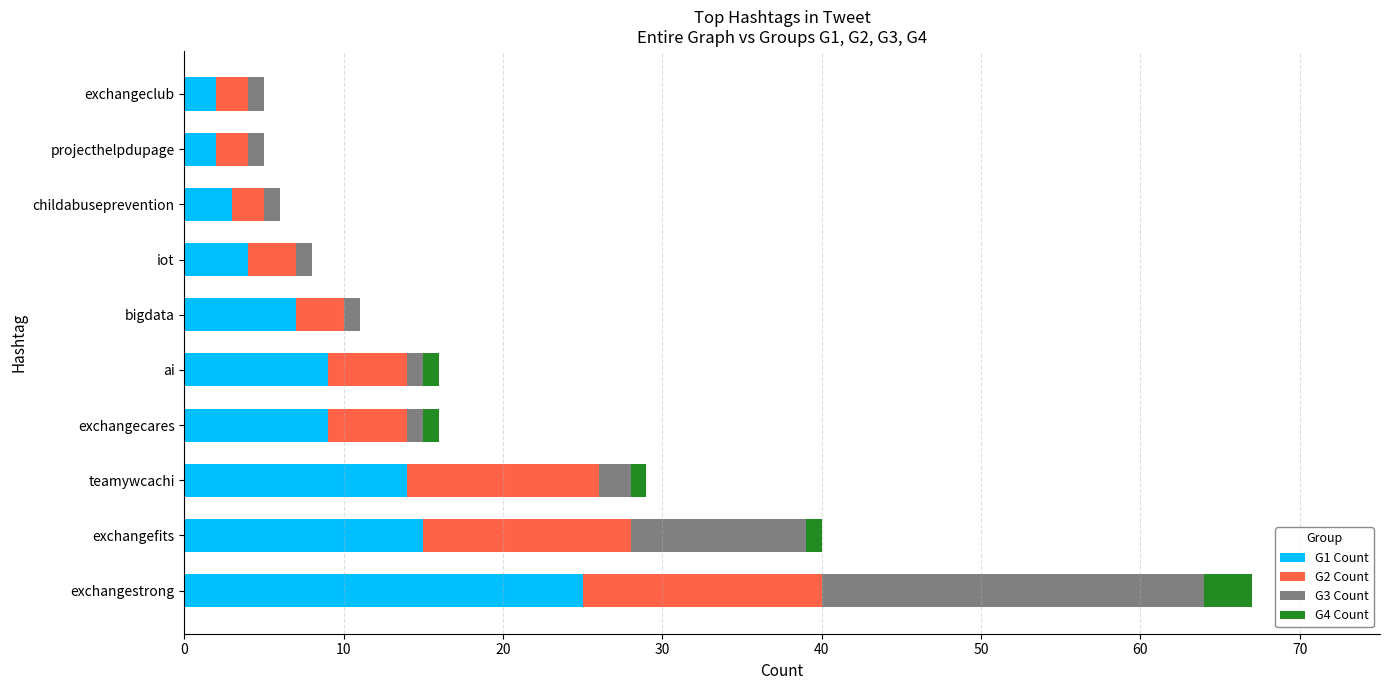

At which category is the sum across all series the highest?

exchangestrong